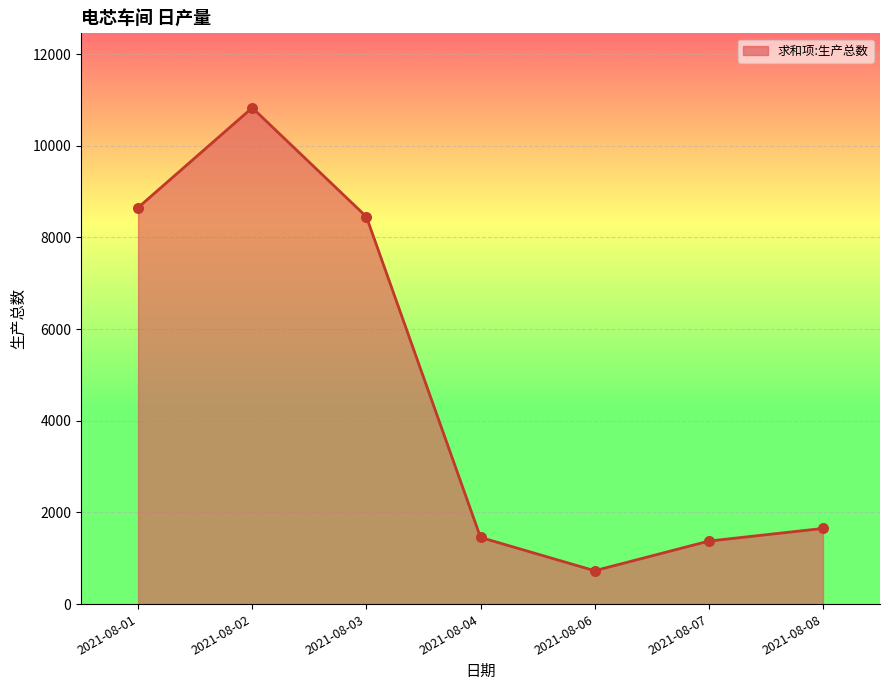

Approximately how many times larger is the value at 2021-08-07 compared to 2021-08-08?

0.8